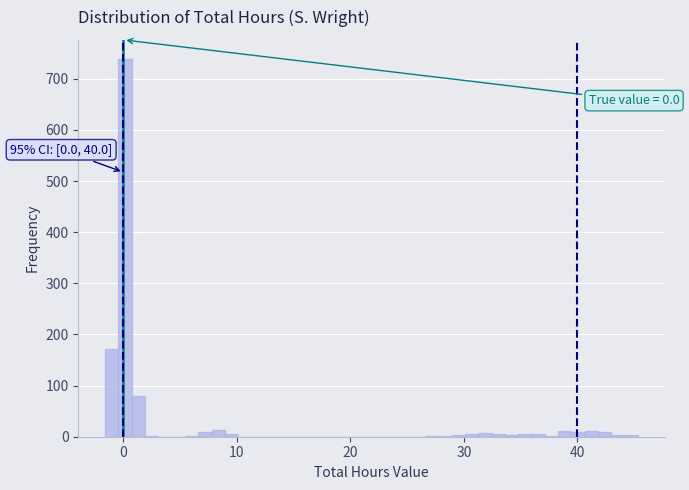

Read against the x-axis, roughly where is the centre of the tallest bar?

0